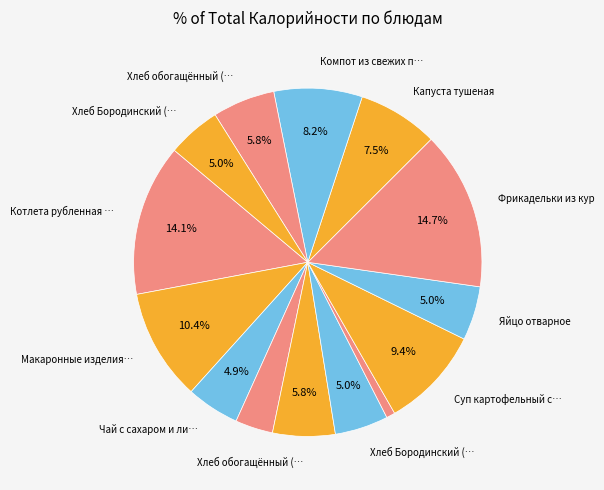

How many slices are in this pie chart?

14